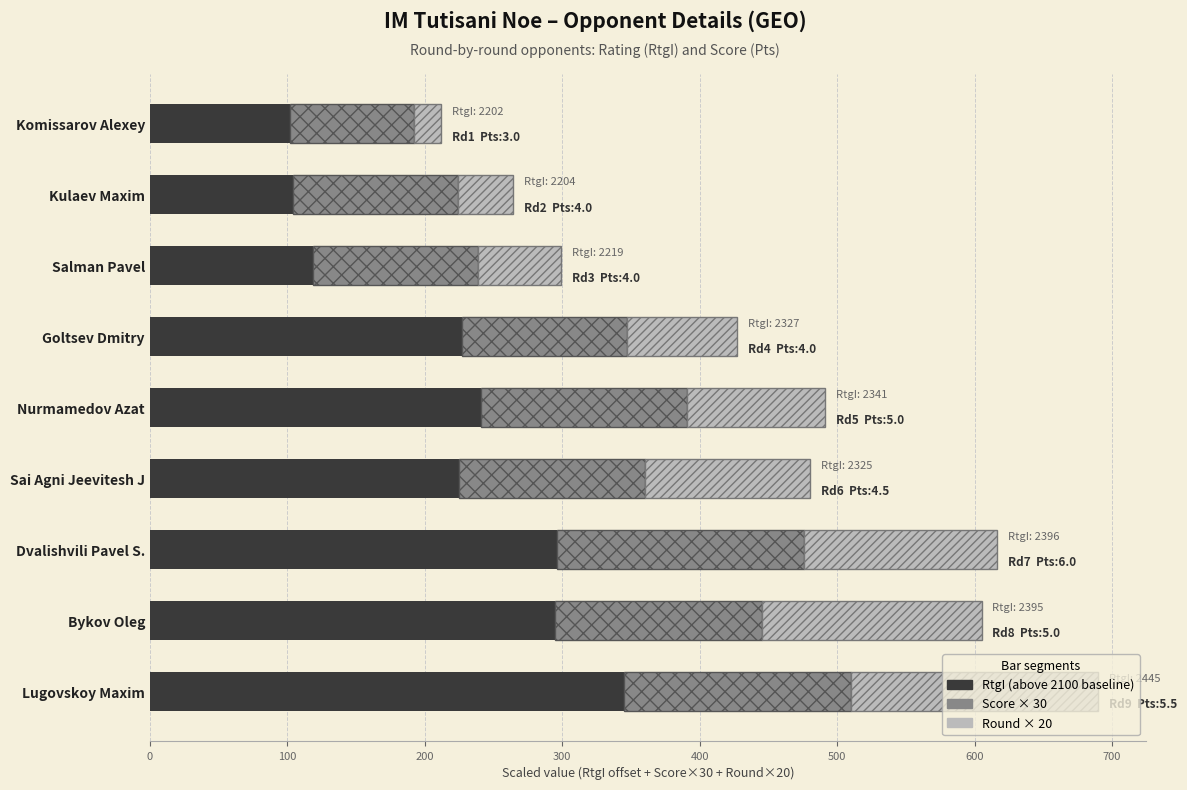

What is the total value across all series at Sai Agni Jeevitesh J?

480